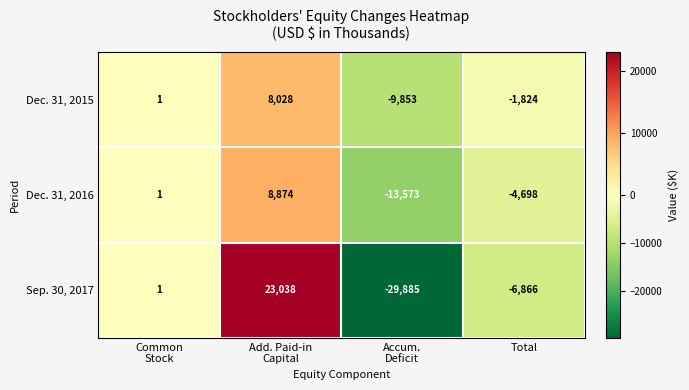

What is the total value across all series at Total?

-13388